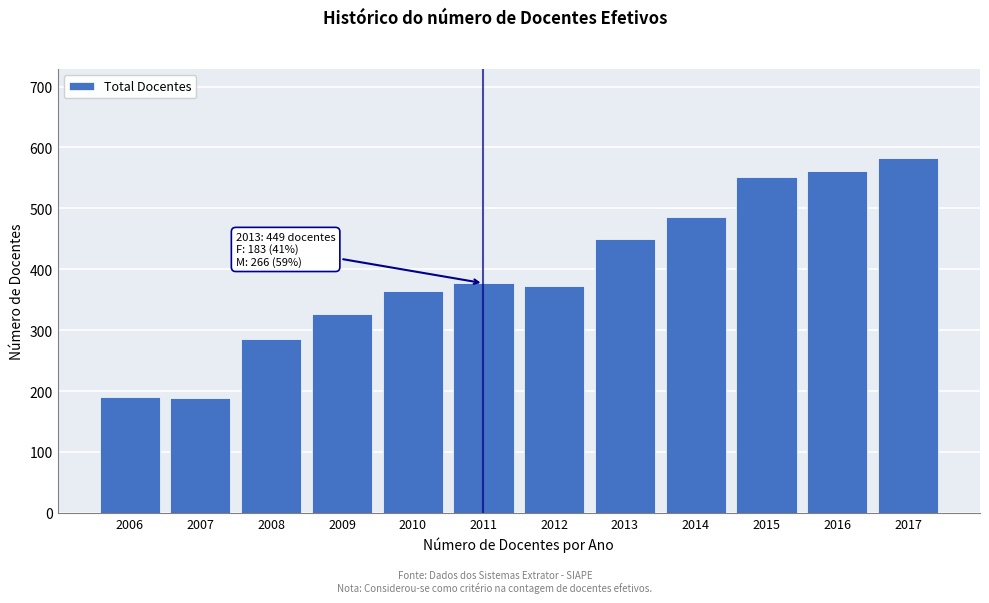

True or false: the data shows 253 at 2007.

False